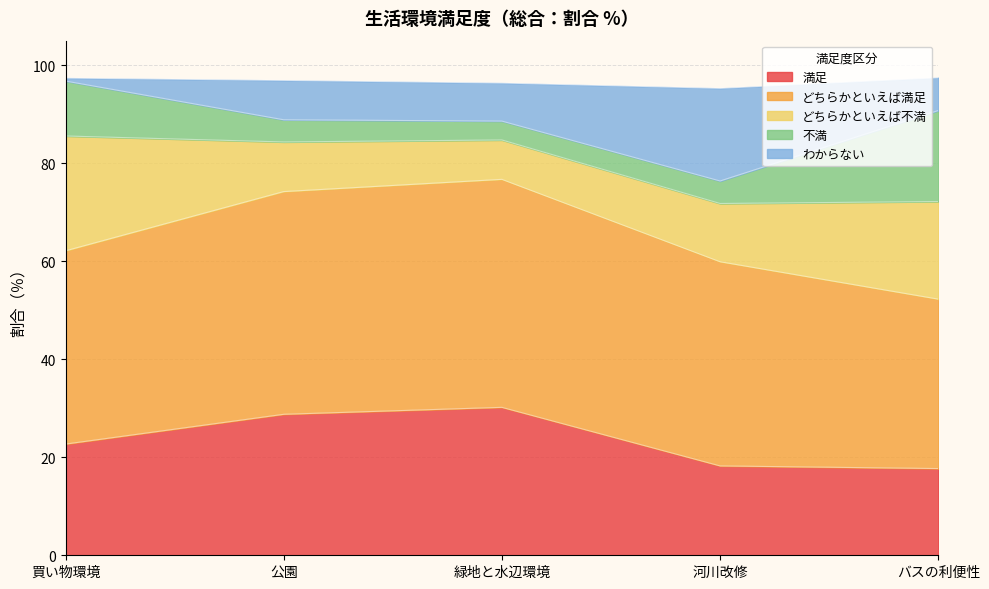

What is the maximum value for 満足?

30.2